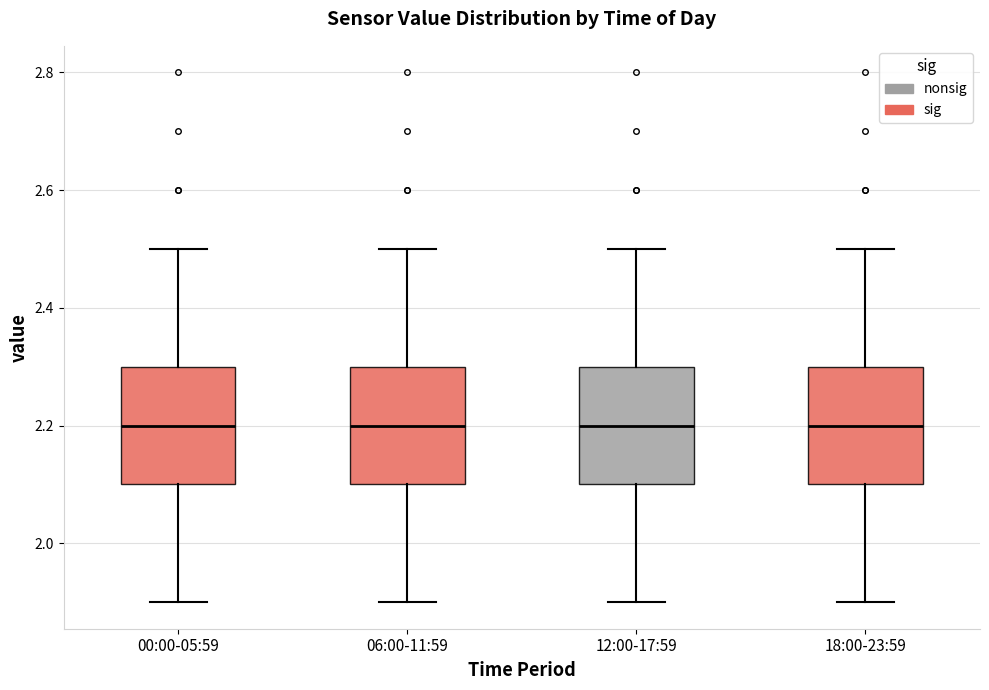

Reading left to right, read every box against the y-axis: the position of its median line, the range the box covers, and the ends of its whiskers. The values are not printed on the chart, so give them approximately, as read against the axis.

00:00-05:59: median 2.2, box 2.1 to 2.3, whiskers 1.9 to 2.5
06:00-11:59: median 2.2, box 2.1 to 2.3, whiskers 1.9 to 2.5
12:00-17:59: median 2.2, box 2.1 to 2.3, whiskers 1.9 to 2.5
18:00-23:59: median 2.2, box 2.1 to 2.3, whiskers 1.9 to 2.5